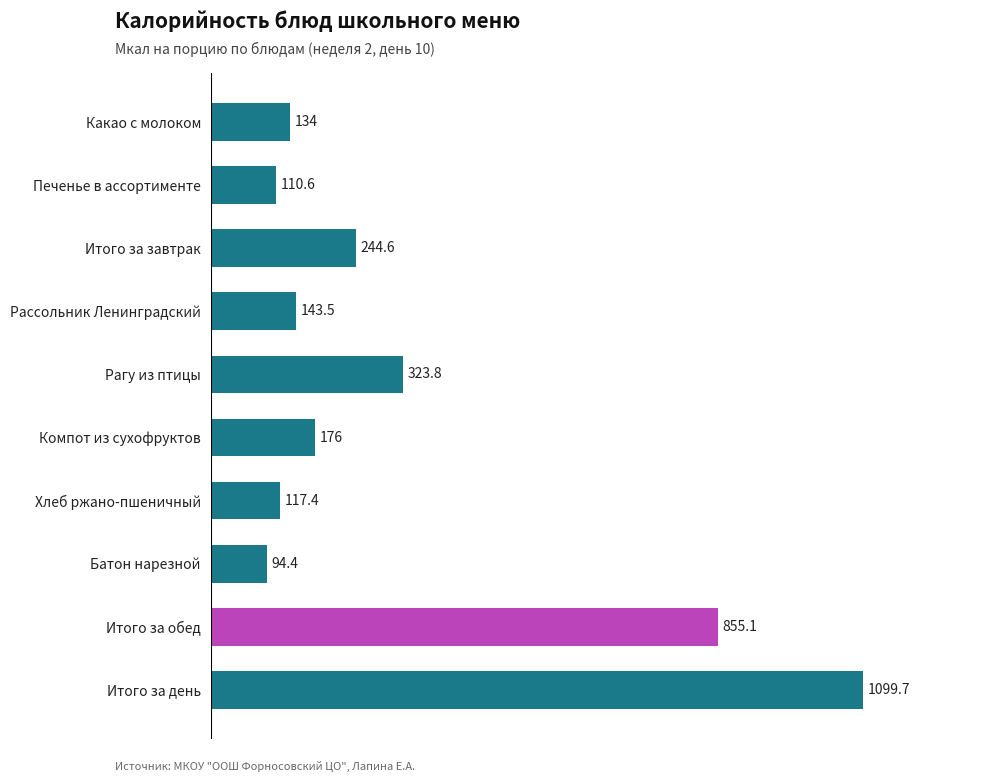

What is the change in value from Батон нарезной to Какао с молоком?

+39.6